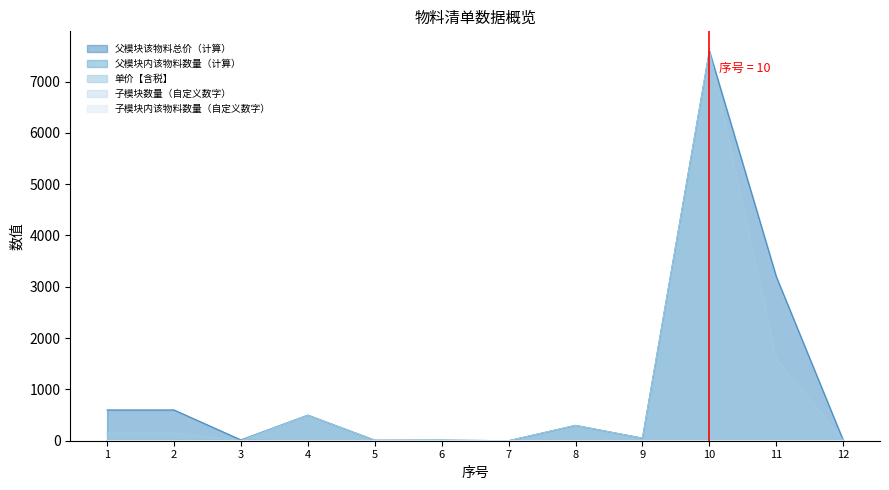

What is the greatest value displayed?

7599.0